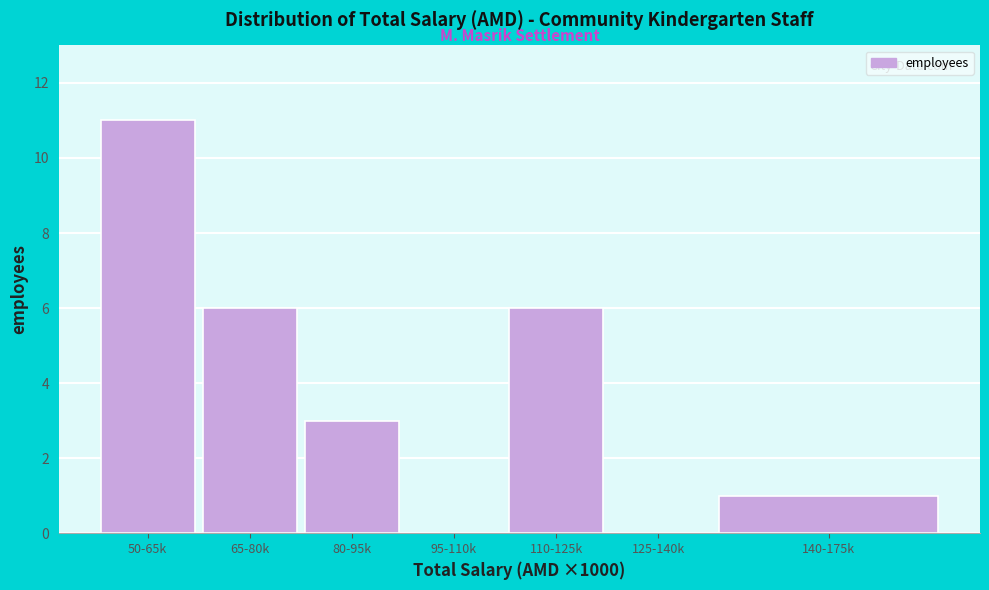

Reading left to right, list all the values displayed in this chart.

50-65k=11	65-80k=6	80-95k=3	95-110k=0	110-125k=6	125-140k=0	140-175k=1